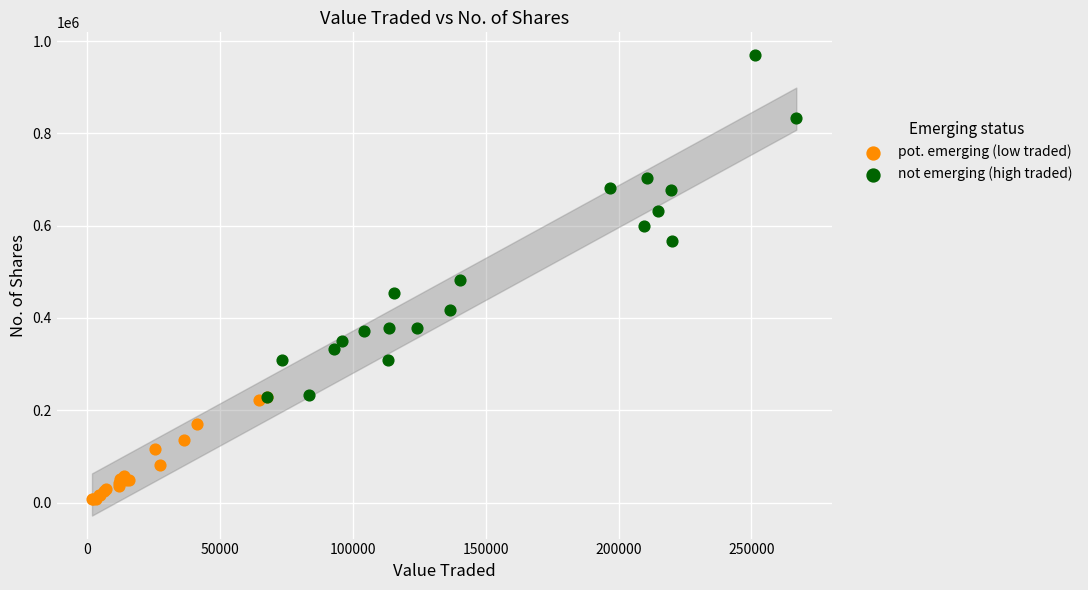

Which series has the widest spread of Y values?

not emerging (high traded)